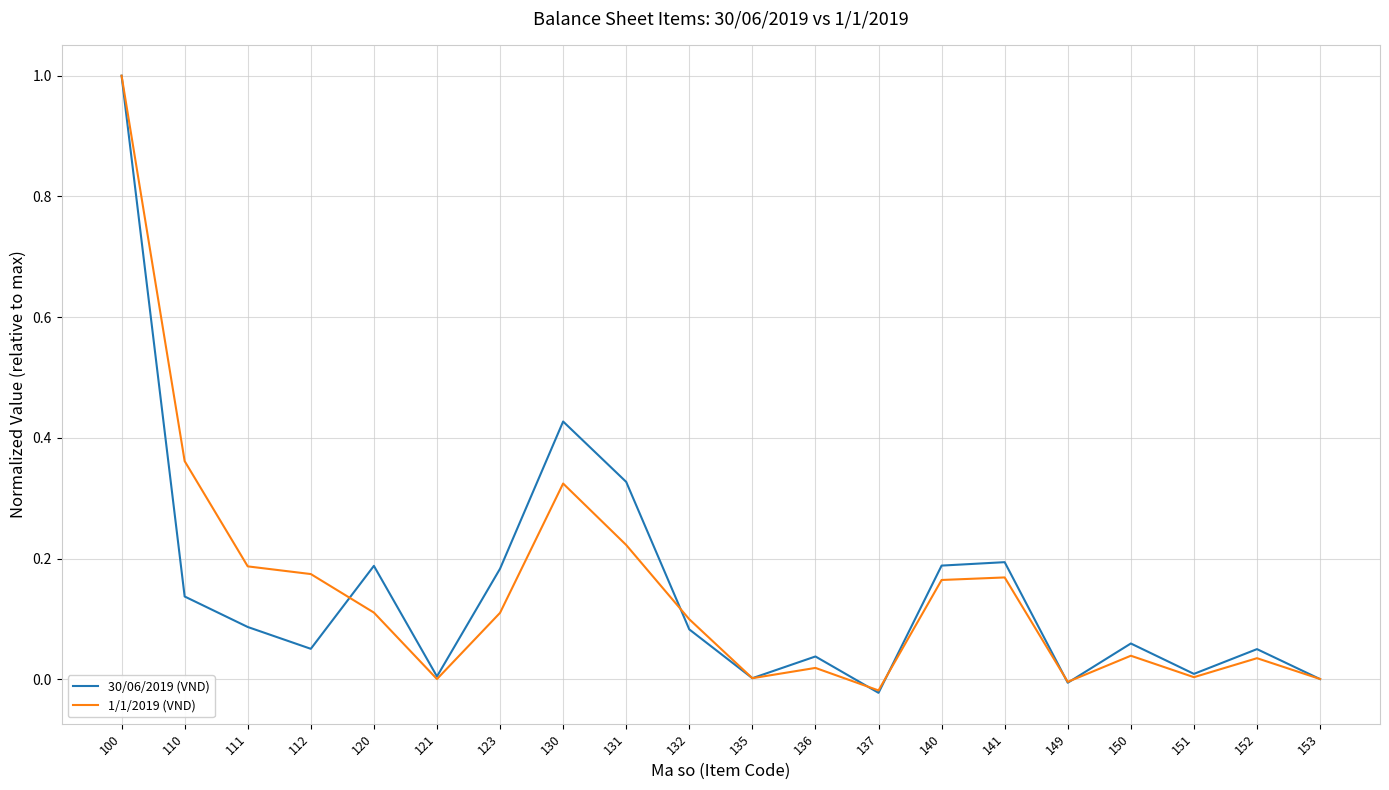

The value of 1/1/2019 (VND) at 132 is 0.1. True or false?

True